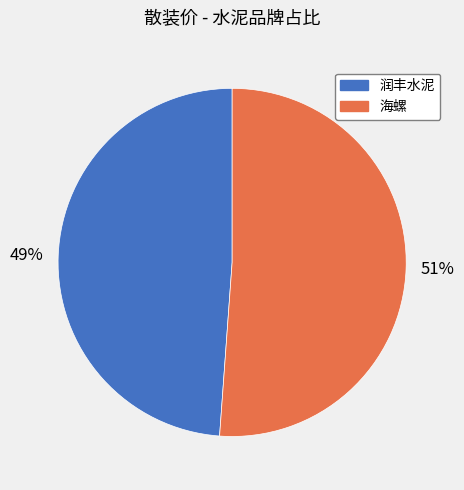

Do 润丰水泥 and 海螺 together represent more than half of the pie?

Yes